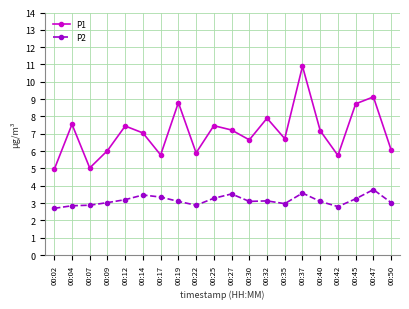

What is the minimum value shown in the chart?

2.7